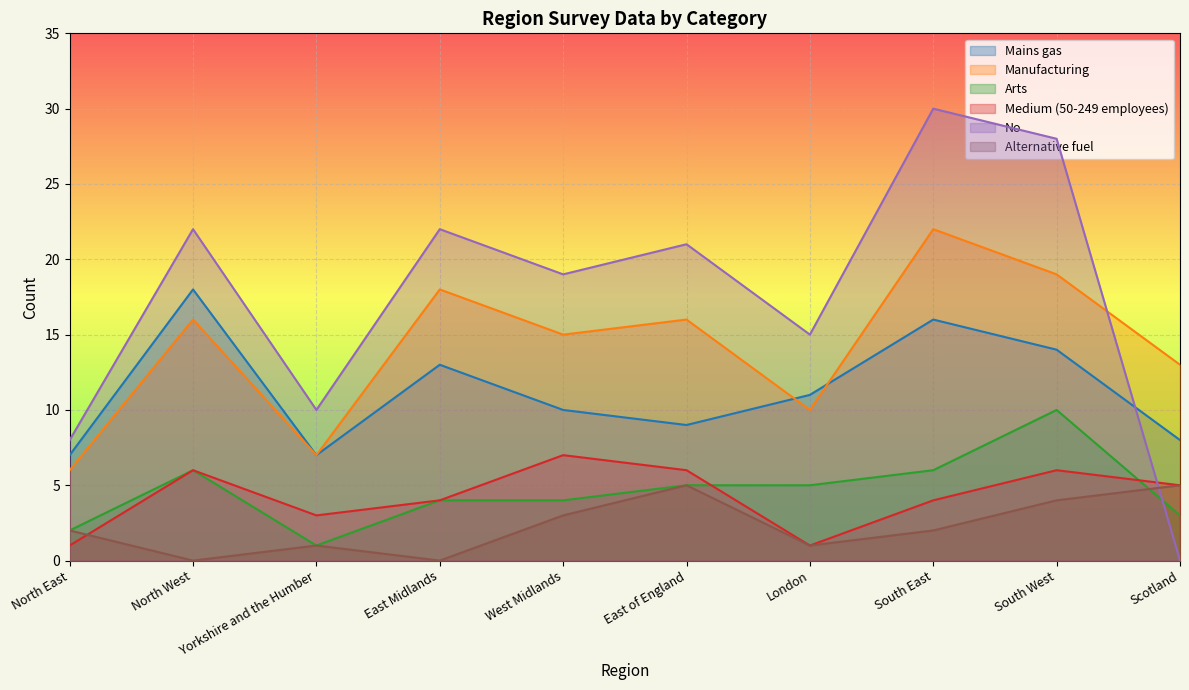

Which has a higher value, South West or London?

South West